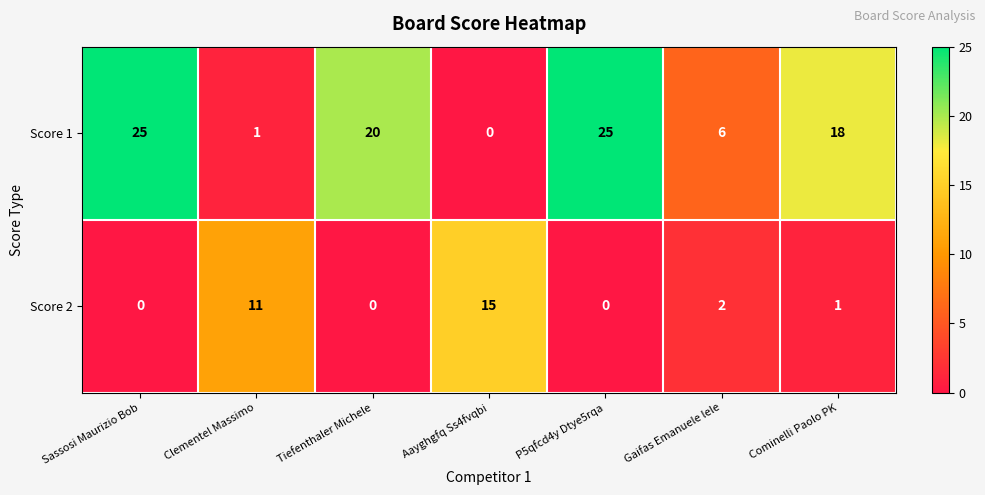

What is the sum of all Score 1 values?

95